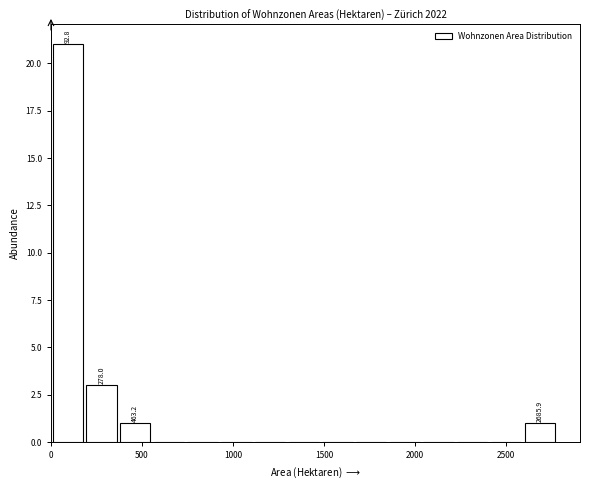

Around what value on the x-axis is the tallest bar? Give the approximate position of its centre, as read against the axis.

100